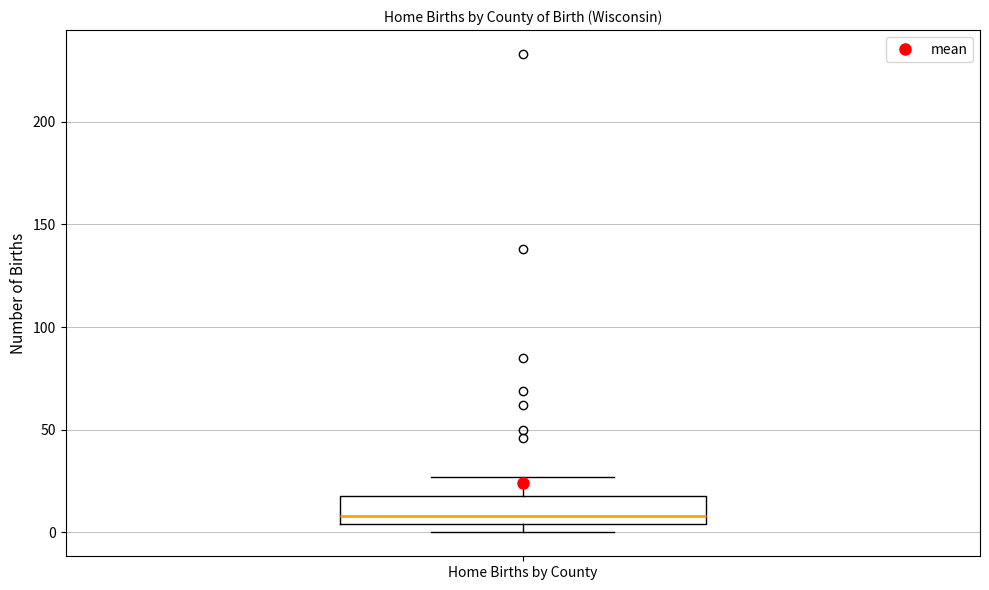

Where does the median line of the box for Home Births by County sit on the y-axis? The values are not printed on the chart, so give them approximately, as read against the axis.

10